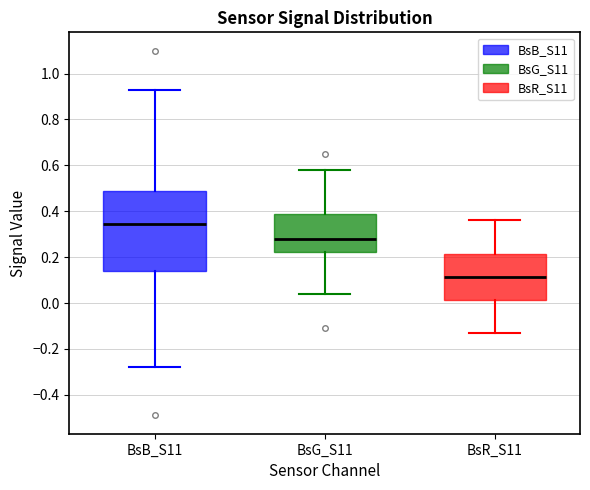

Which box is the tallest, from its lower edge to its upper edge?

BsB_S11